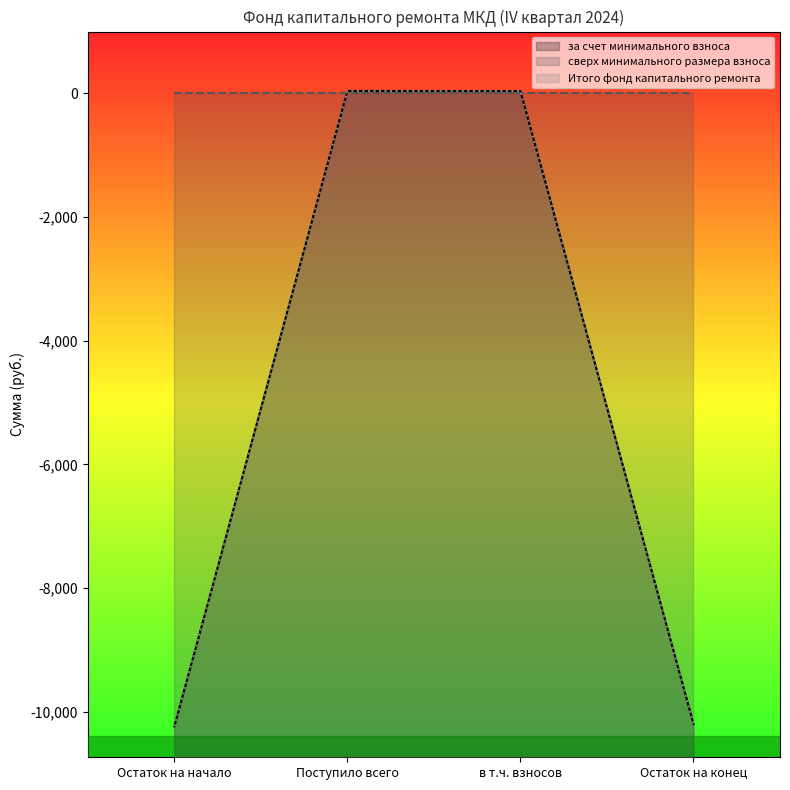

How many data points does each series have?

4